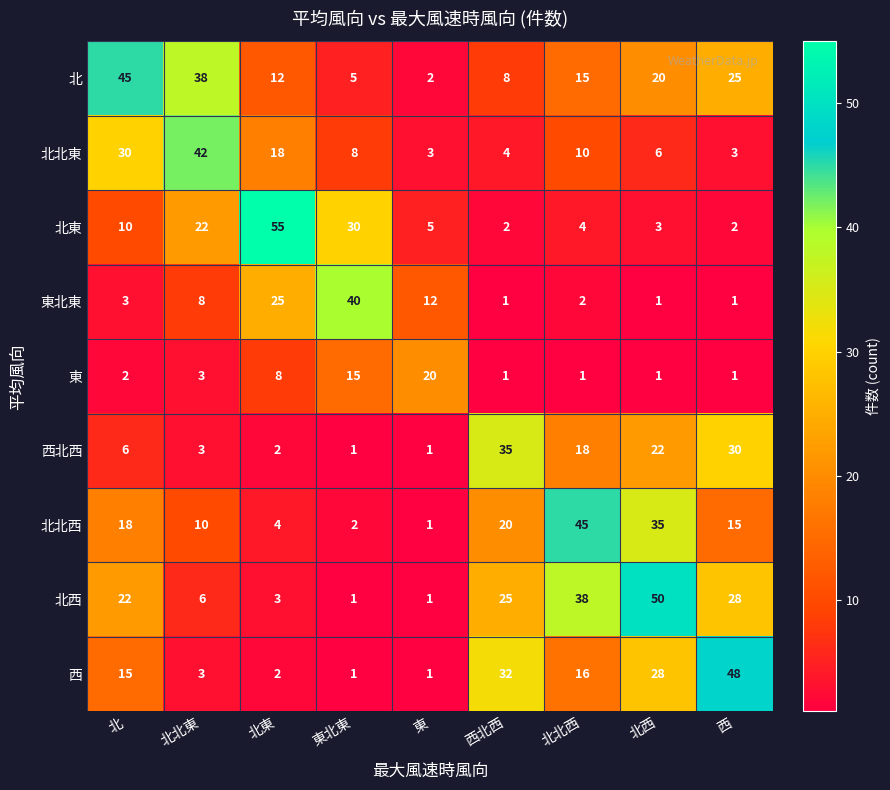

What is the difference between the maximum and minimum values in the 北西 series?

49